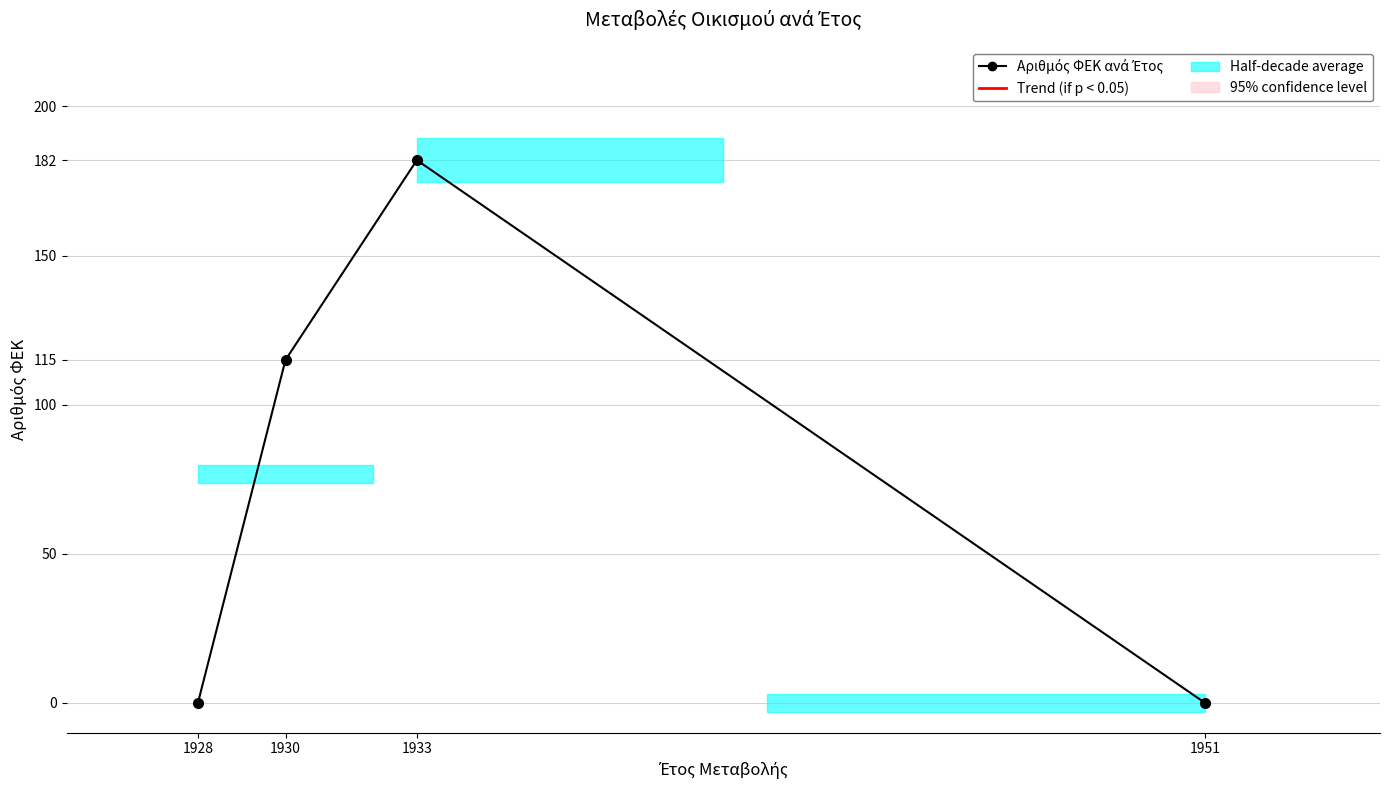

What is the change in value from 1933 to 1951?

-182